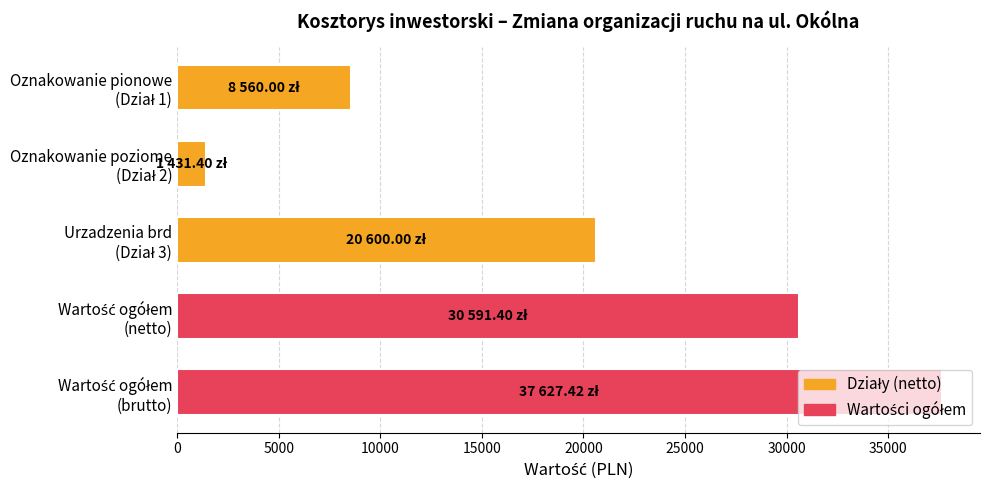

What is the greatest value displayed?

37627.4